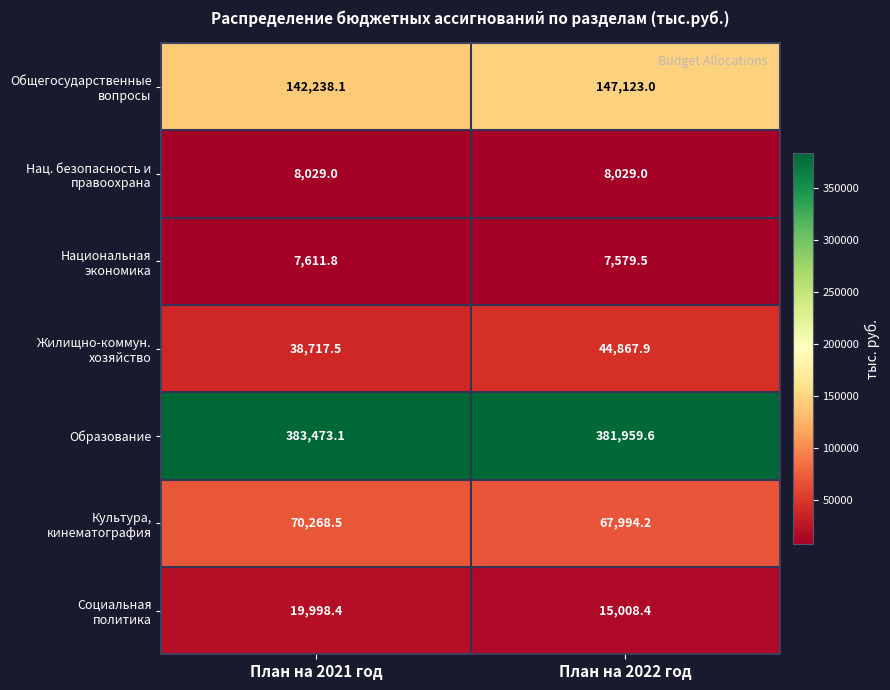

What is the maximum value shown in the chart?

383473.1